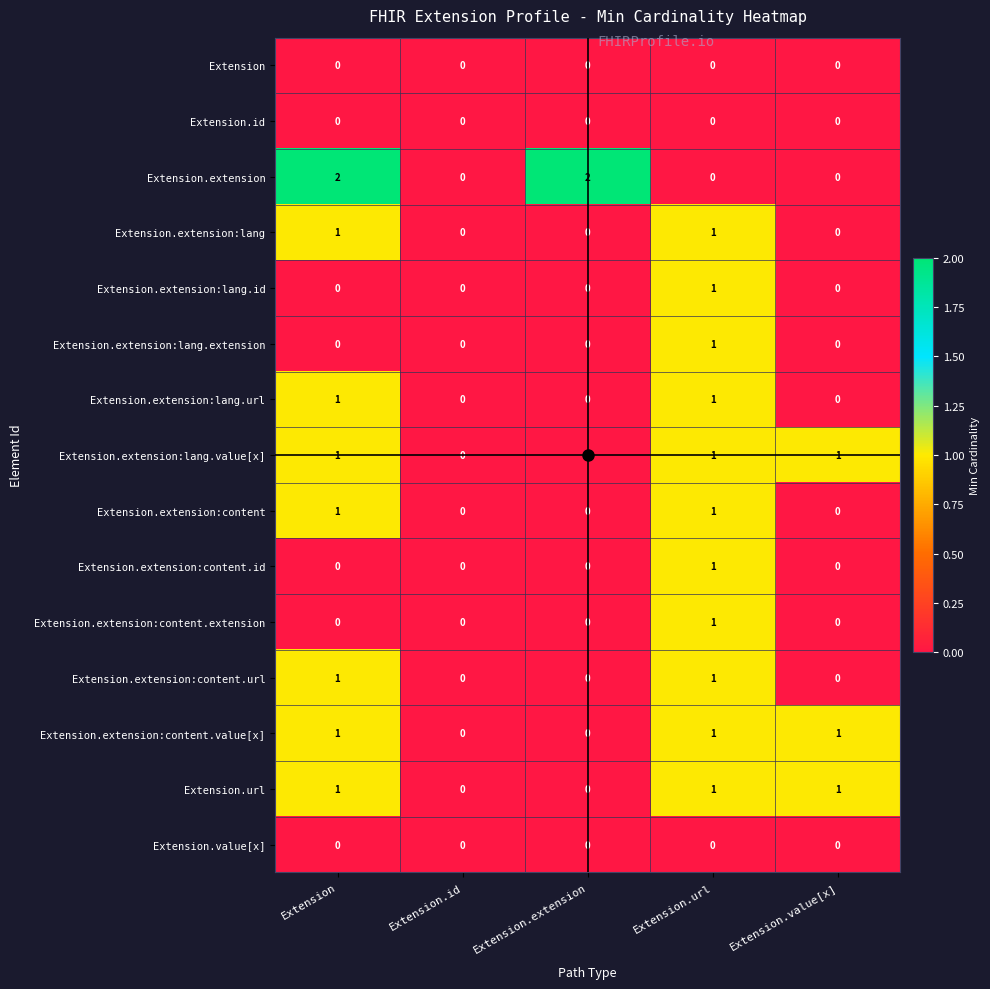

Count the Extension.extension:content.extension values in the range 0 to 1.

5